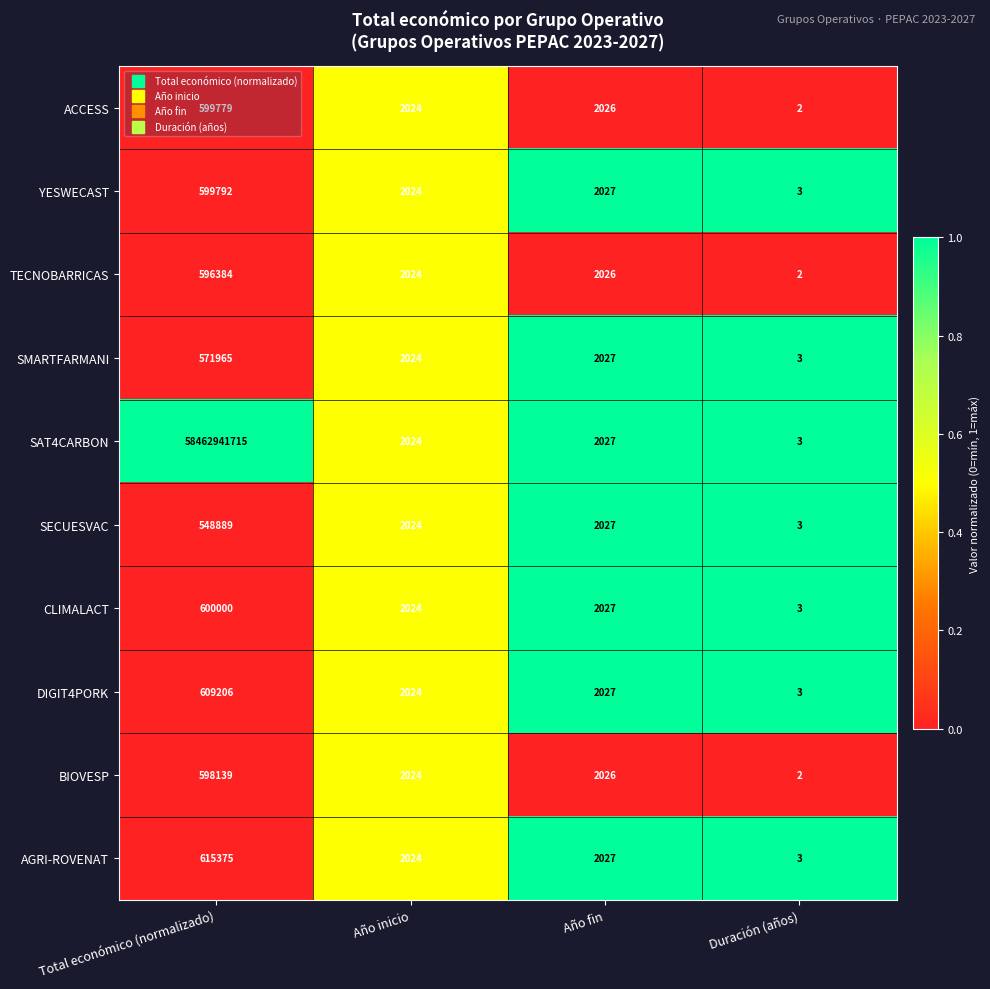

Which series has the largest range (max minus min)?

SAT4CARBON